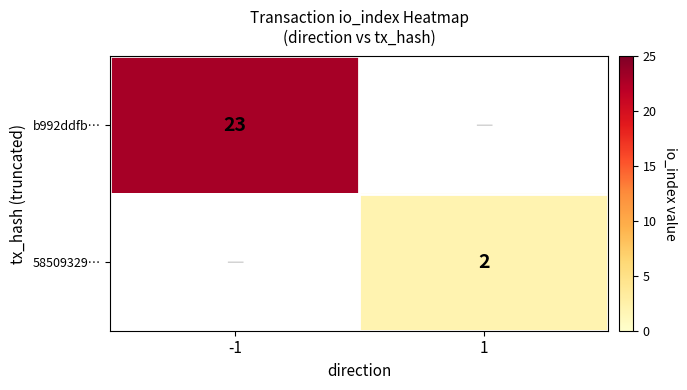

Is it true that b992ddfb… equals 23 at -1?

True